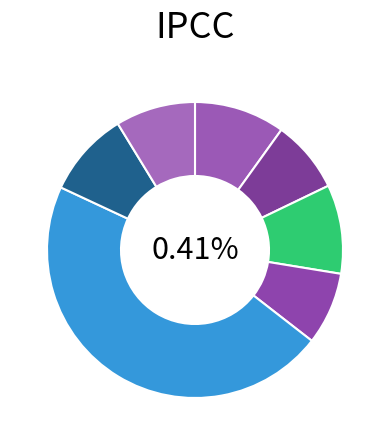

Rank the categories by value from highest to lowest.

ht456, ak356, ht454, ht458, ht459, ak357, ht455, ln_tk019